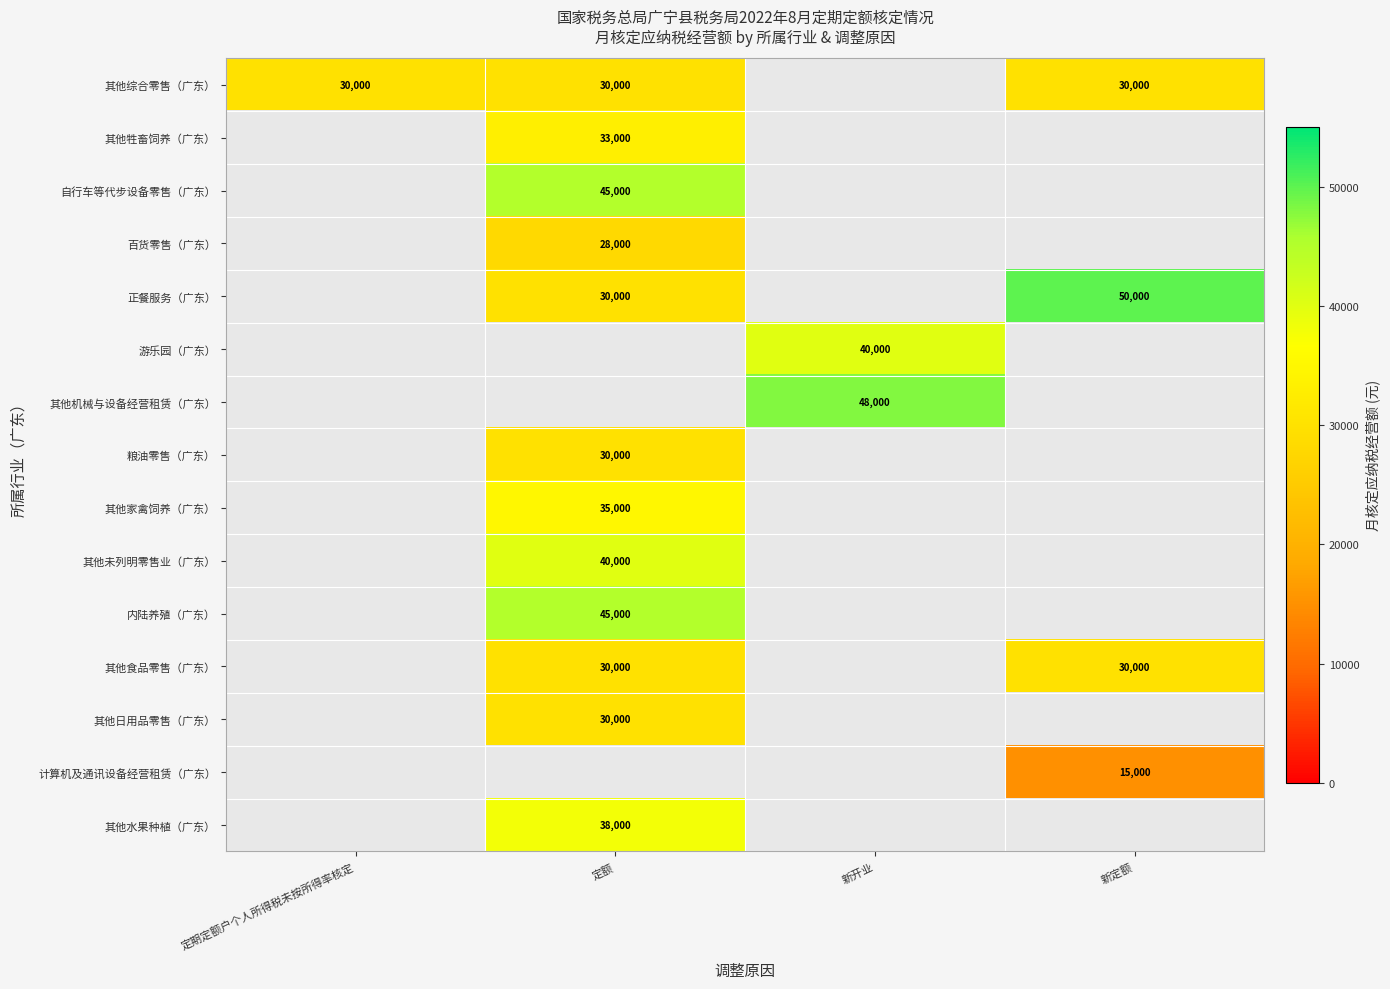

True or false: 百货零售（广东） has a value of 28000 at 定额.

True